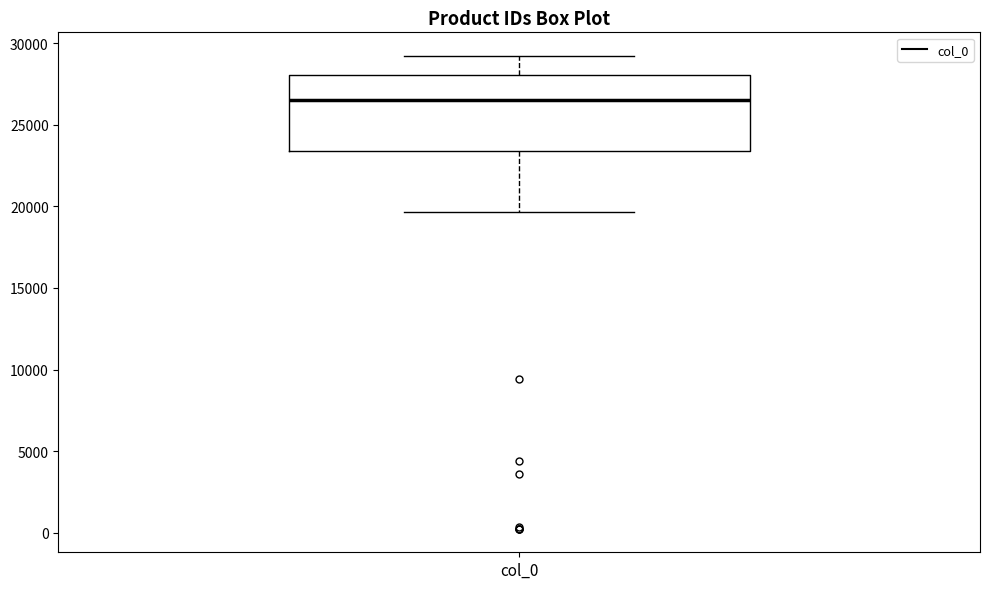

Where is the upper edge of the box for col_0 on the y-axis? The values are not printed on the chart, so give them approximately, as read against the axis.

28000